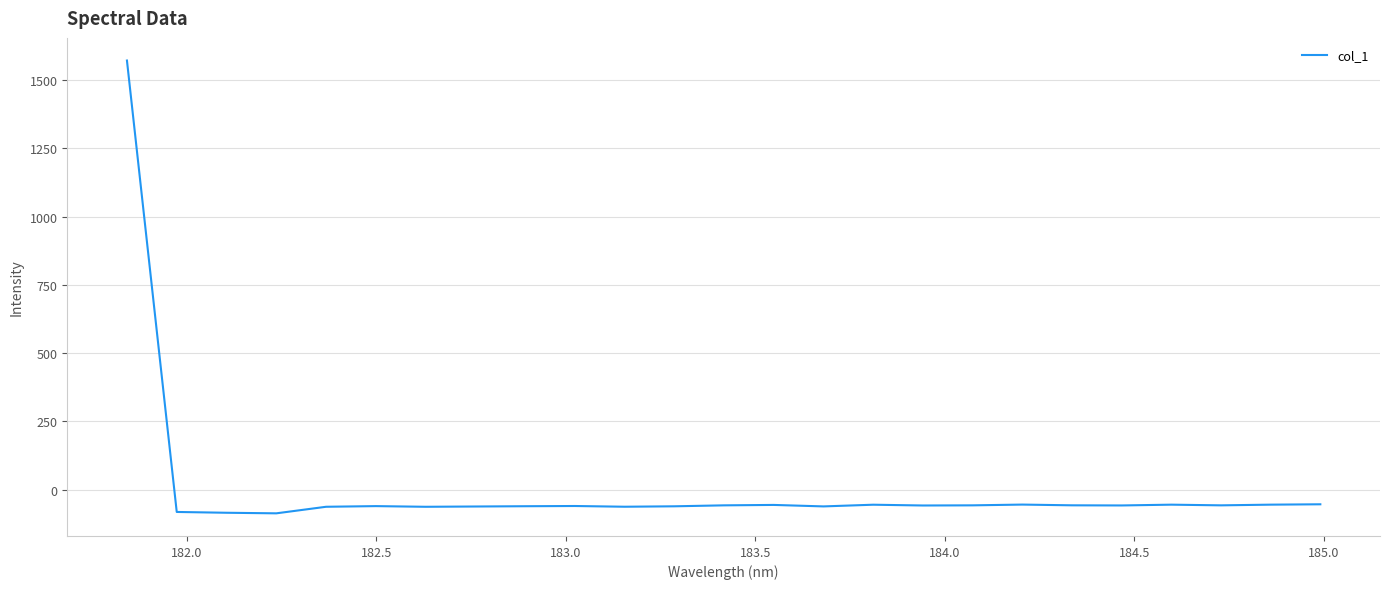

What is the difference between the maximum and minimum values?

1658.6